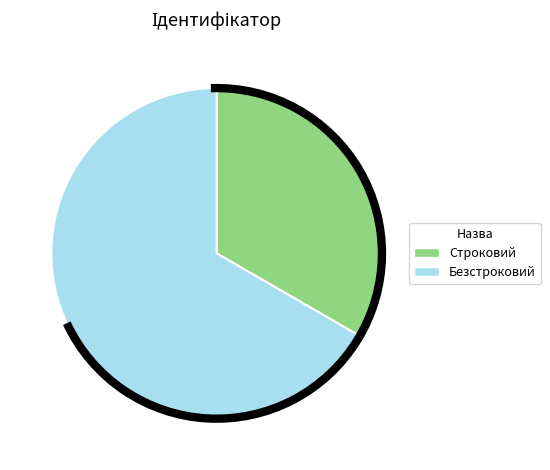

Rank the categories by value from highest to lowest.

Безстроковий, Строковий